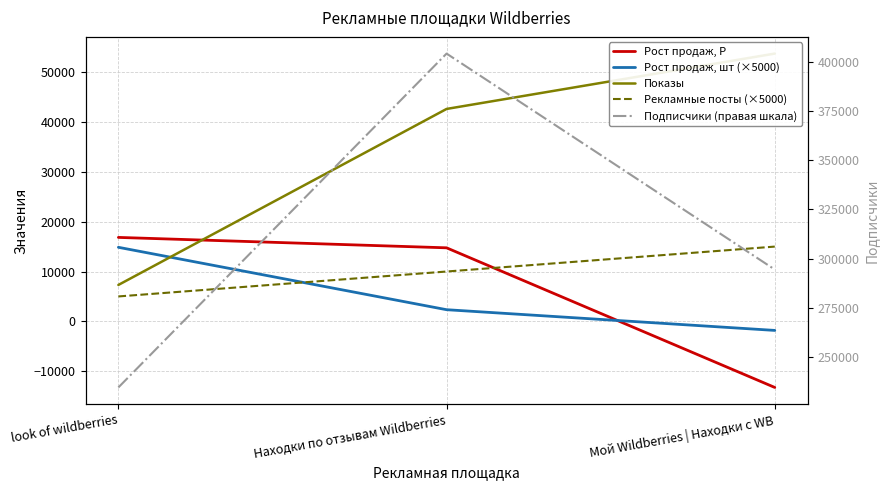

What position from the left is look of wildberries?

1